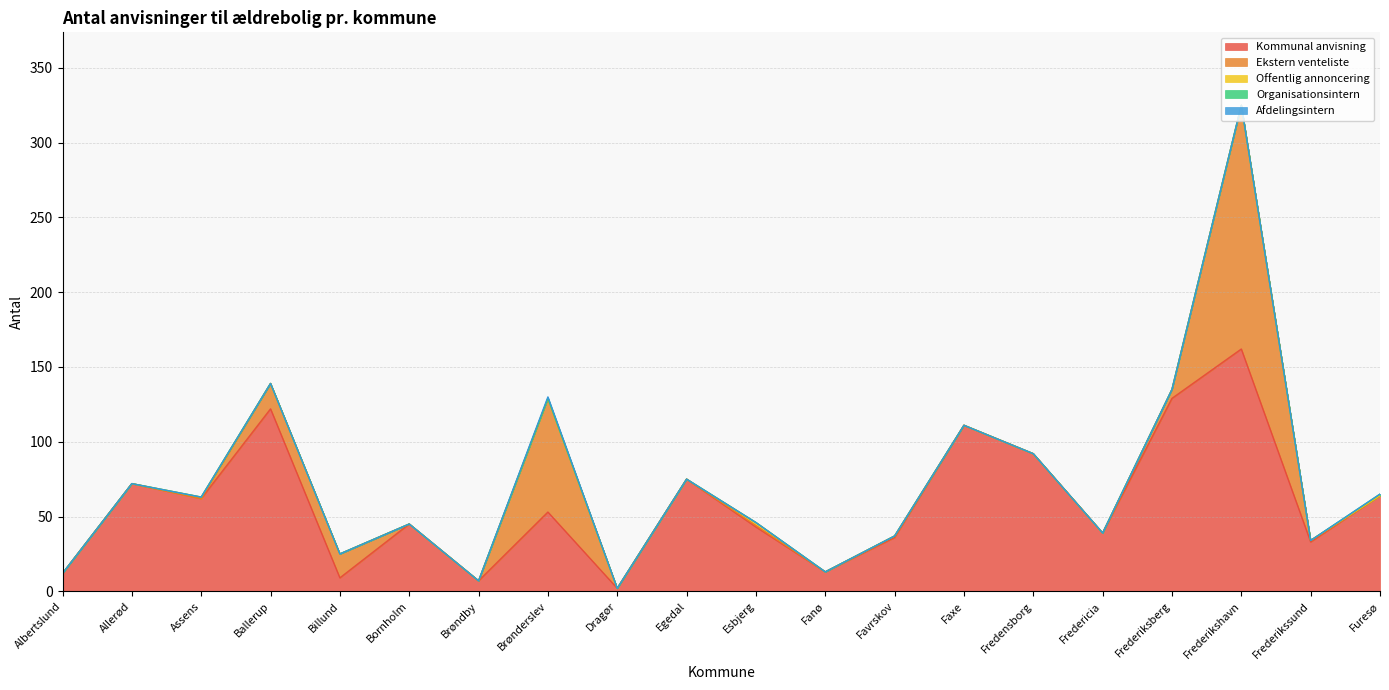

True or false: Offentlig annoncering and Organisationsintern intersect in this chart.

False